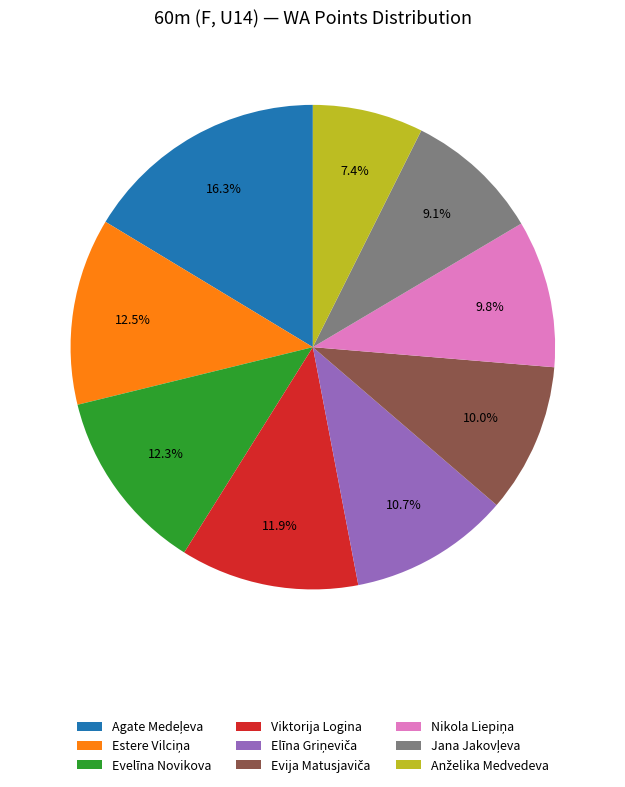

Does any single category account for the majority?

No